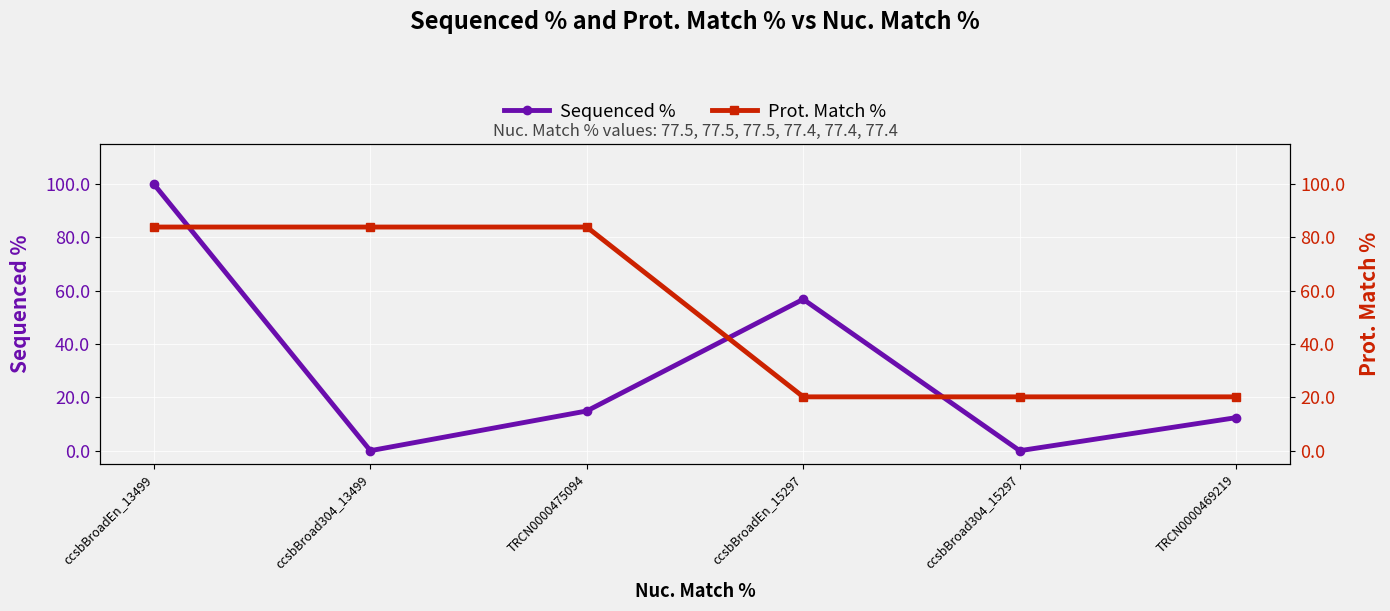

What is the average value of the Prot. Match % series?

52.1